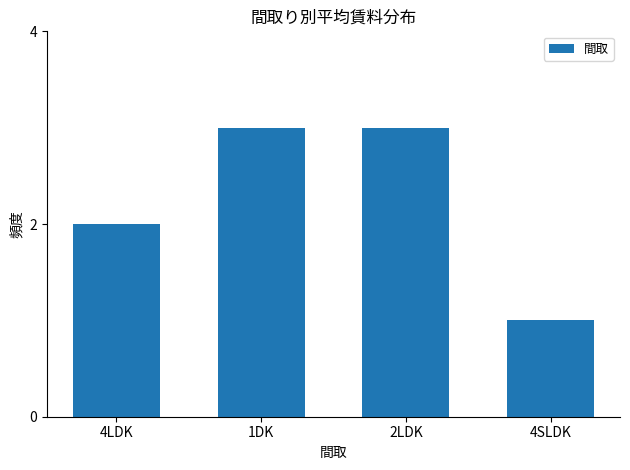

Which has a higher value, 2LDK or 4SLDK?

2LDK